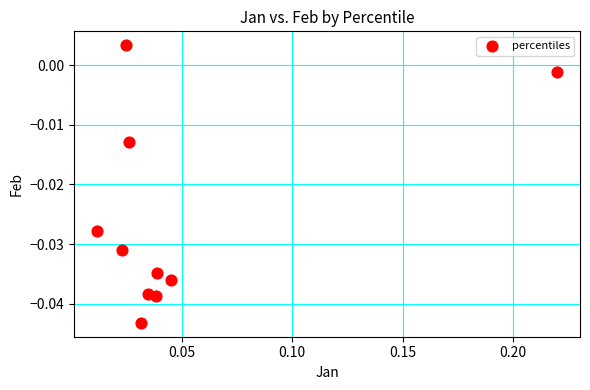

How many points are shown in the scatter plot?

10